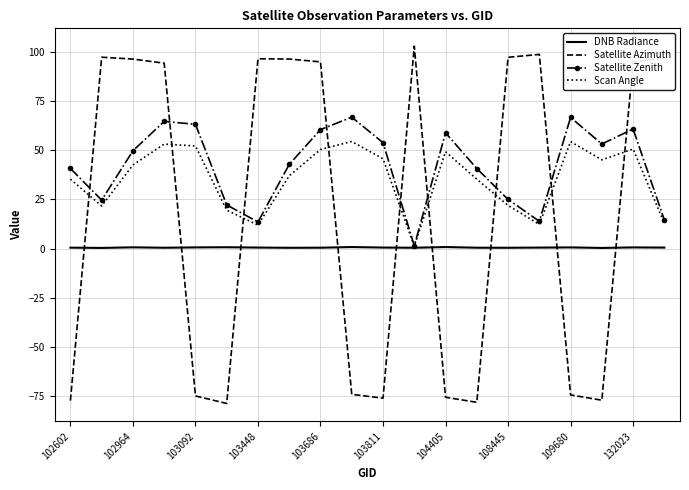

Rank the series by their average value, from highest to lowest.

Satellite Zenith, Scan Angle, Satellite Azimuth, DNB Radiance